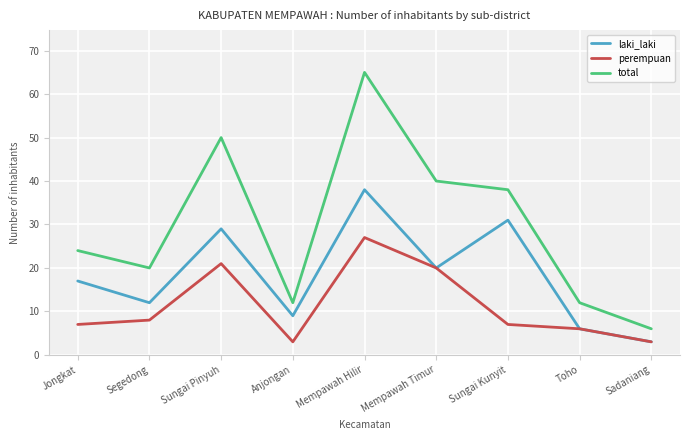

Which category has the highest value in the total series?

Mempawah Hilir